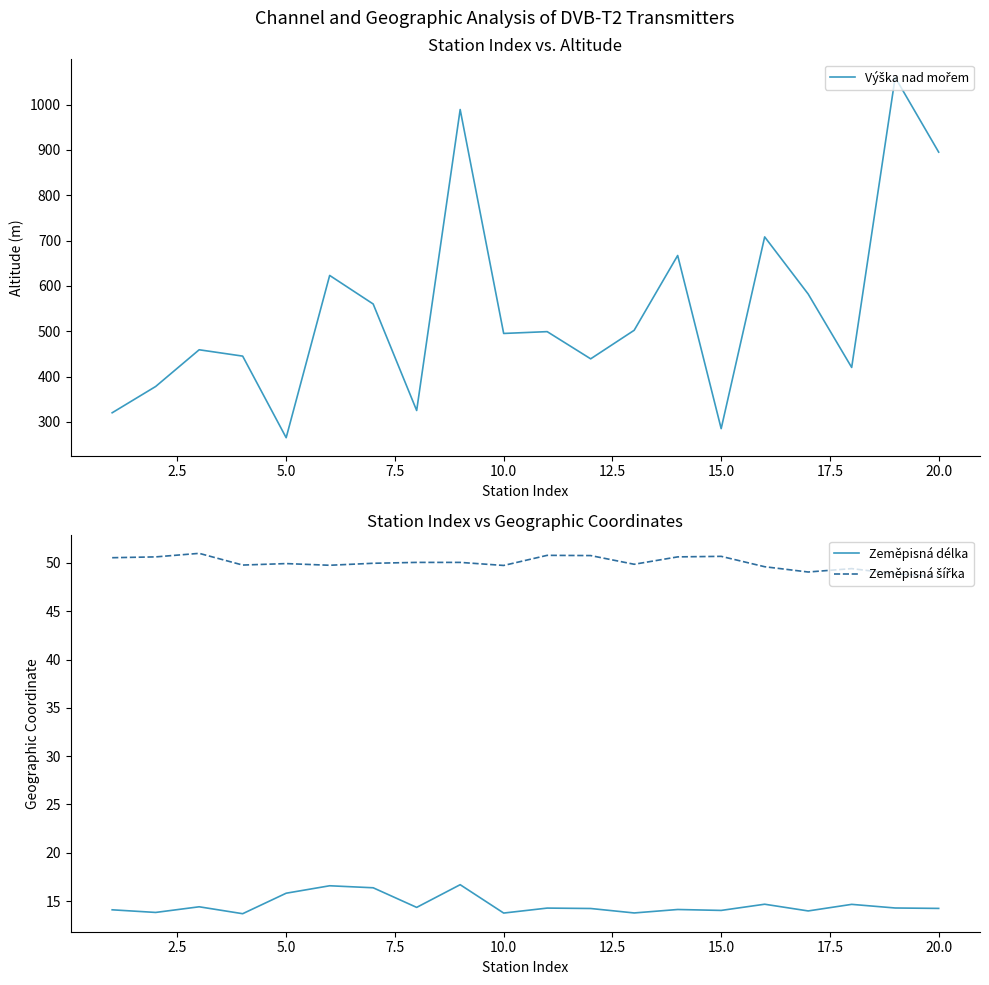

List the series in order of their peak value, lowest first.

Zeměpisná délka, Zeměpisná šířka, Výška nad mořem